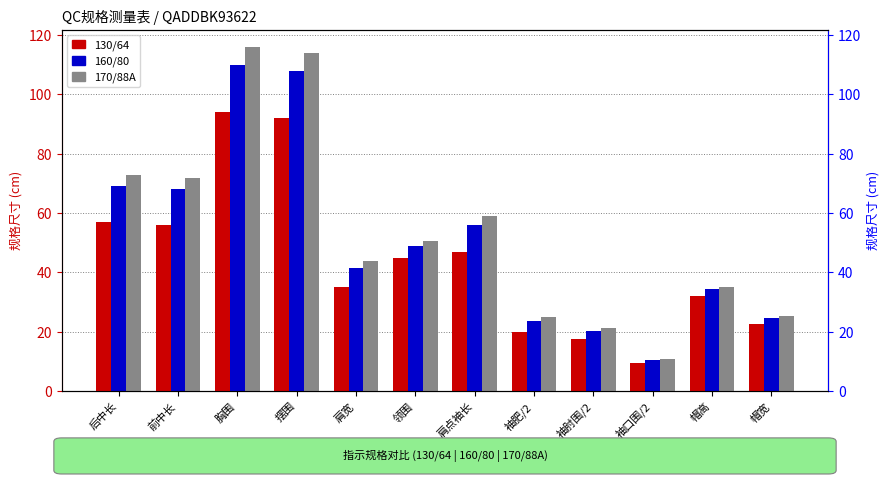

How many categories are shown in the chart?

12